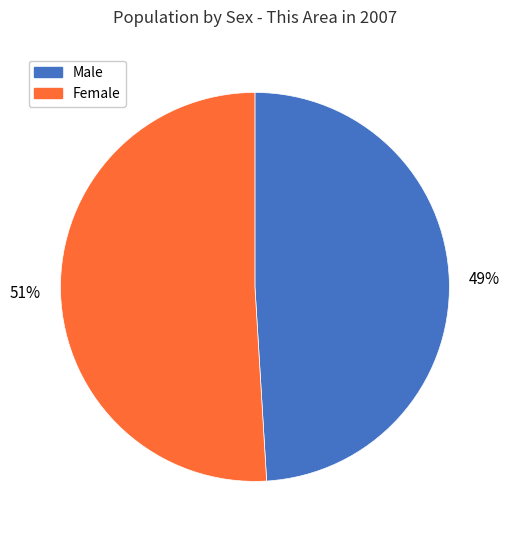

Is there any slice that represents more than half of the pie?

Yes